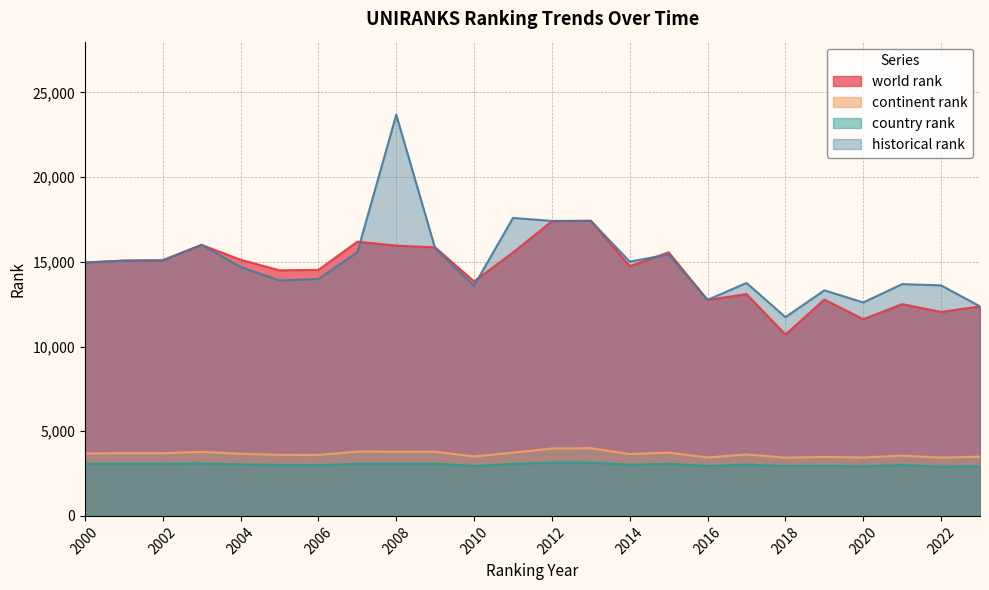

Which series changed the most between 2010 and 2021?

world rank